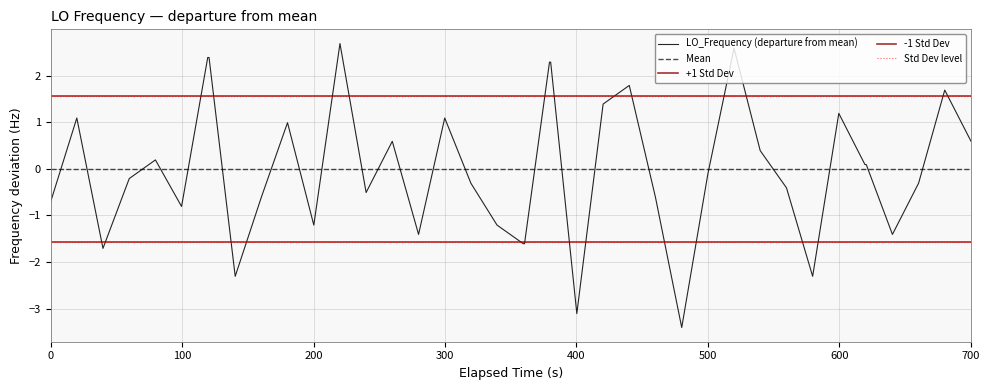

What is the value of the 38th point from the left?

-0.3